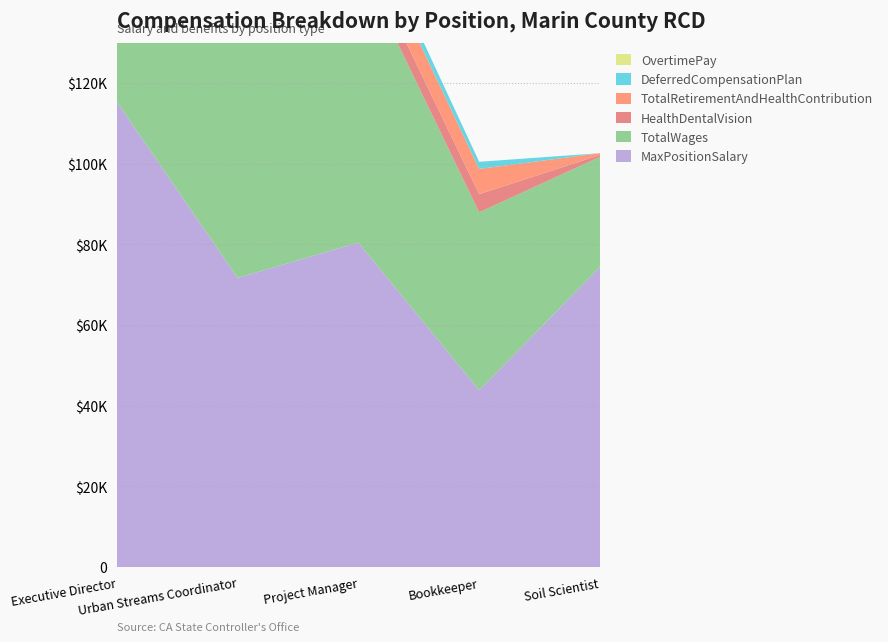

Reading left to right, transcribe all the data shown in this chart.

MaxPositionSalary: Executive Director=115398	Urban Streams Coordinator=71718	Project Manager=80454	Bookkeeper=43867	Soil Scientist=74402
TotalWages: Executive Director=113584	Urban Streams Coordinator=79408	Project Manager=69628	Bookkeeper=44107	Soil Scientist=27328
HealthDentalVision: Executive Director=6194	Urban Streams Coordinator=4431	Project Manager=4600	Bookkeeper=4500	Soil Scientist=450
TotalRetirementAndHealthContribution: Executive Director=10737	Urban Streams Coordinator=7412	Project Manager=7385	Bookkeeper=6264	Soil Scientist=450
DeferredCompensationPlan: Executive Director=4543	Urban Streams Coordinator=2981	Project Manager=2785	Bookkeeper=1764	Soil Scientist=0
OvertimePay: Executive Director=0	Urban Streams Coordinator=4885	Project Manager=0	Bookkeeper=0	Soil Scientist=0